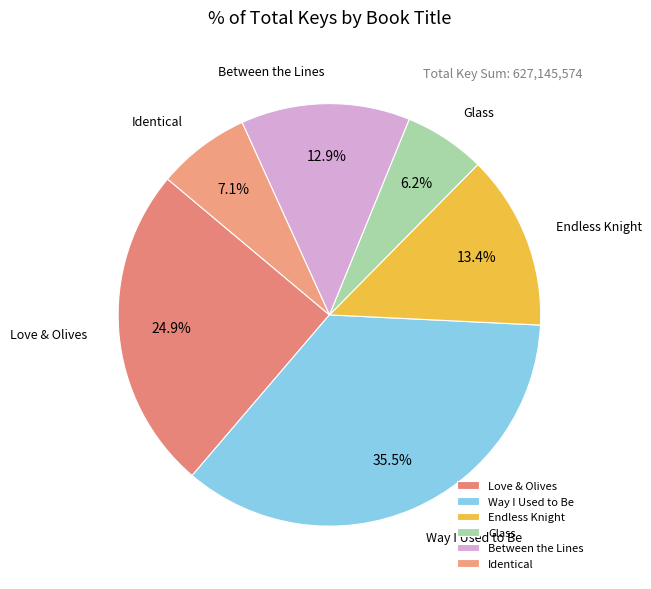

To the nearest percent, what percentage of the pie is Between the Lines?

13%